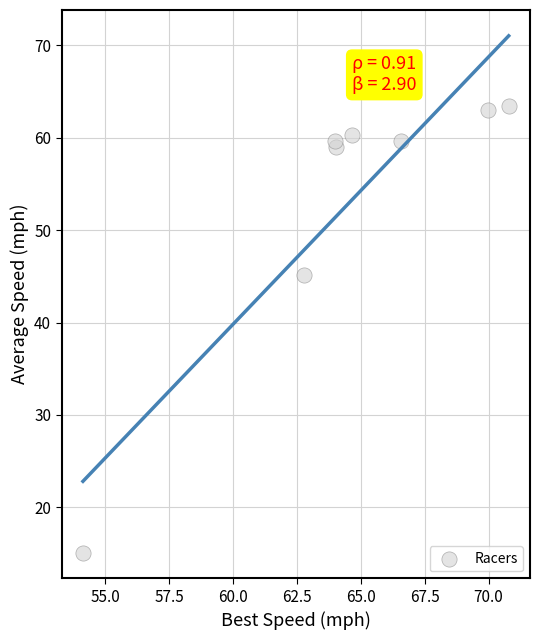

What is the average X value?

64.6